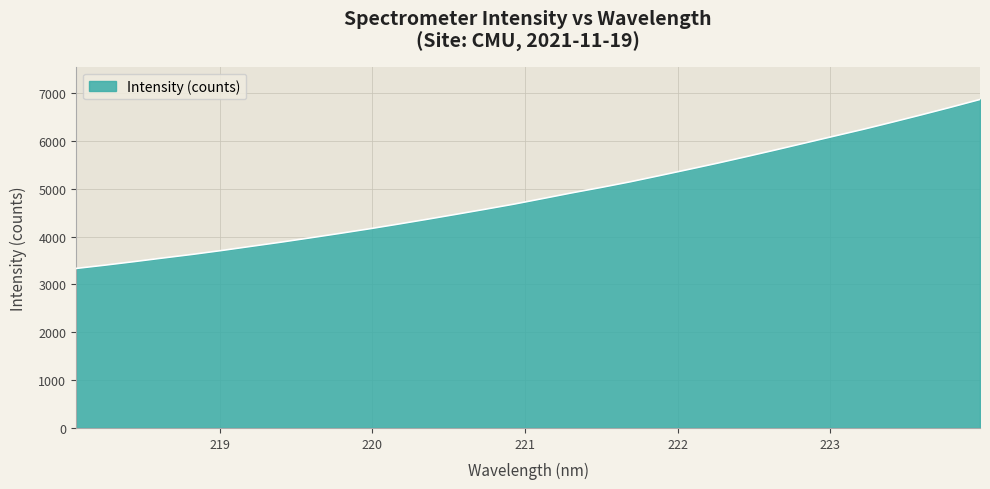

What is the minimum value shown in the chart?

3335.8